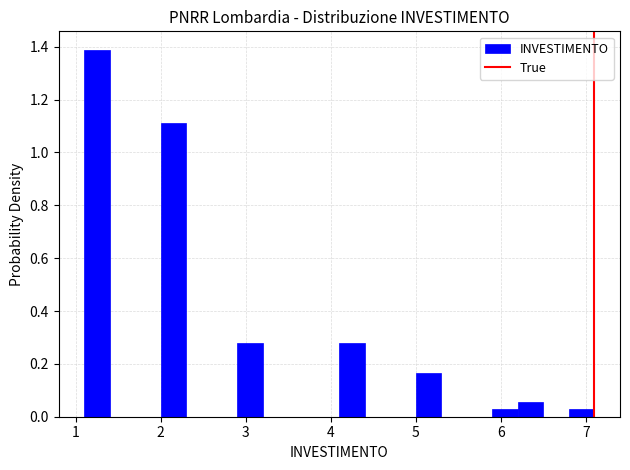

Around what value on the x-axis is the tallest bar? Give the approximate position of its centre, as read against the axis.

1.3